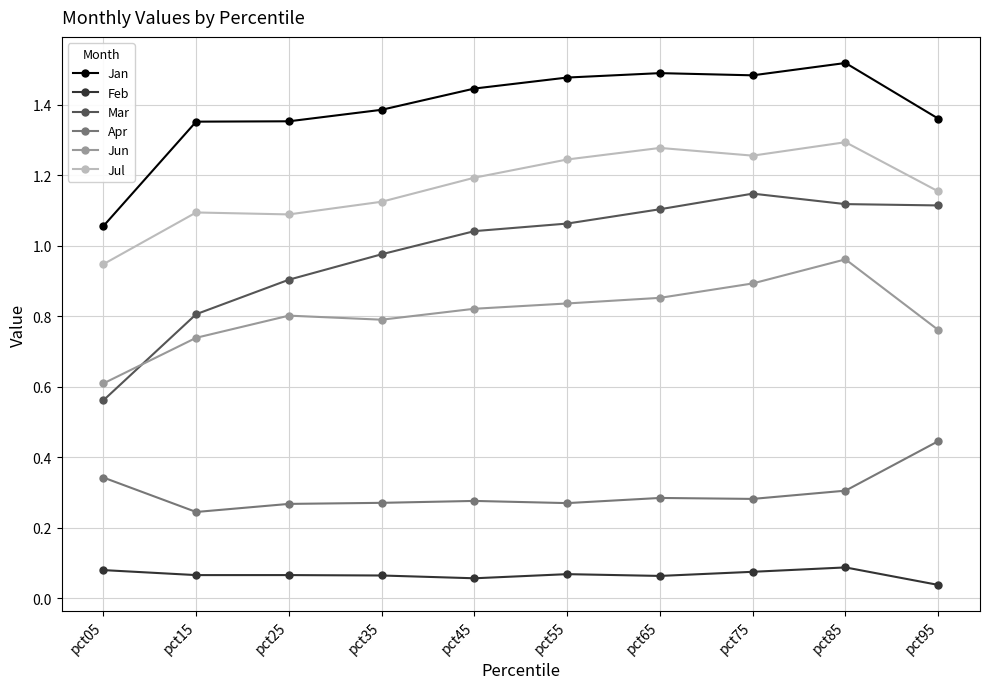

True or false: Feb and Jun intersect in this chart.

False